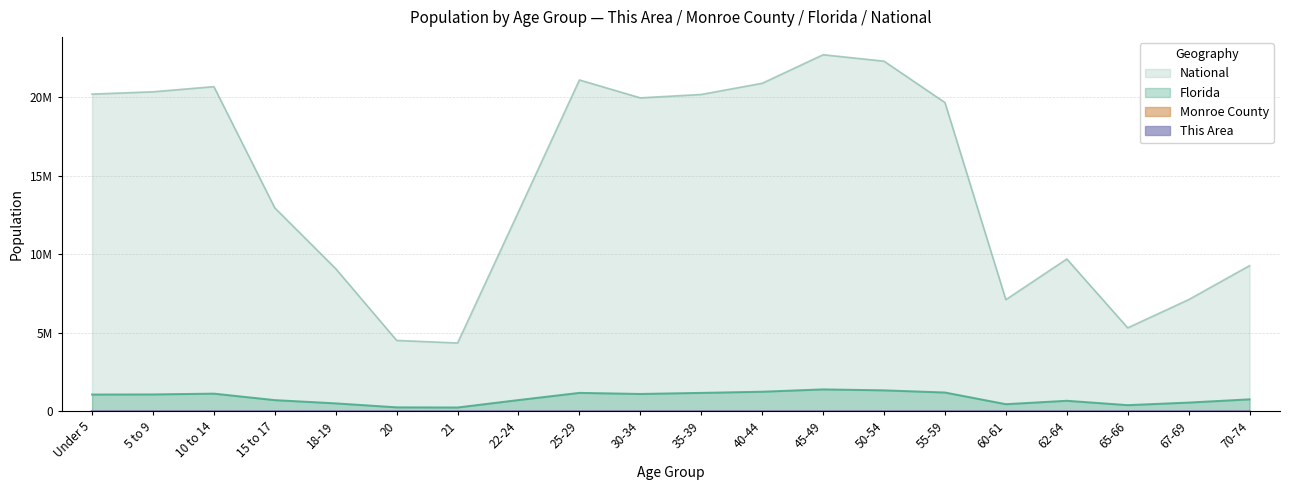

Does the chart display data point markers on the line(s)?

No